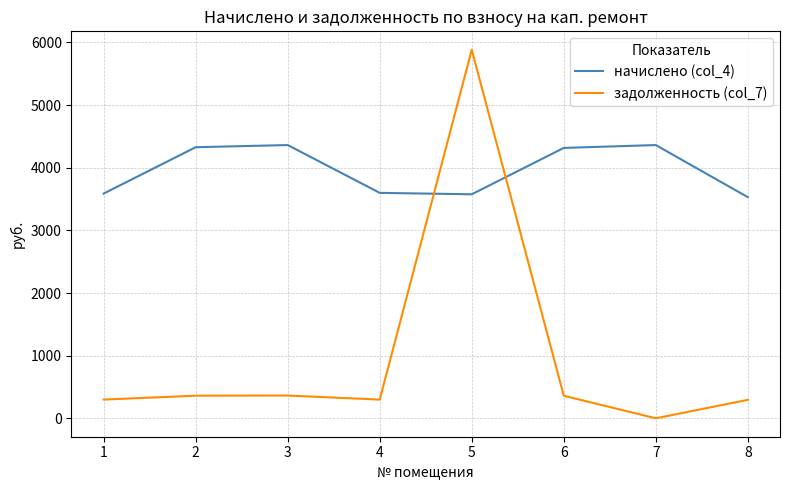

The начислено (col_4) series shows 2289.4 at 5. True or false?

False